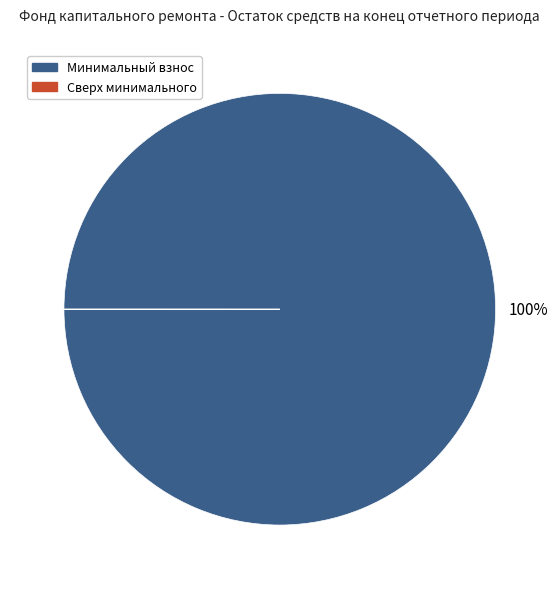

To the nearest percent, what is the difference between the largest and smallest slice percentages?

100%